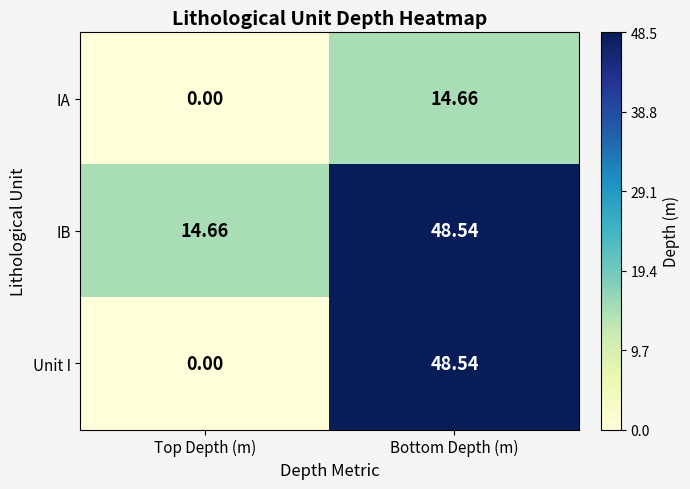

List the series in order of their overall mean, highest first.

IB, Unit I, IA